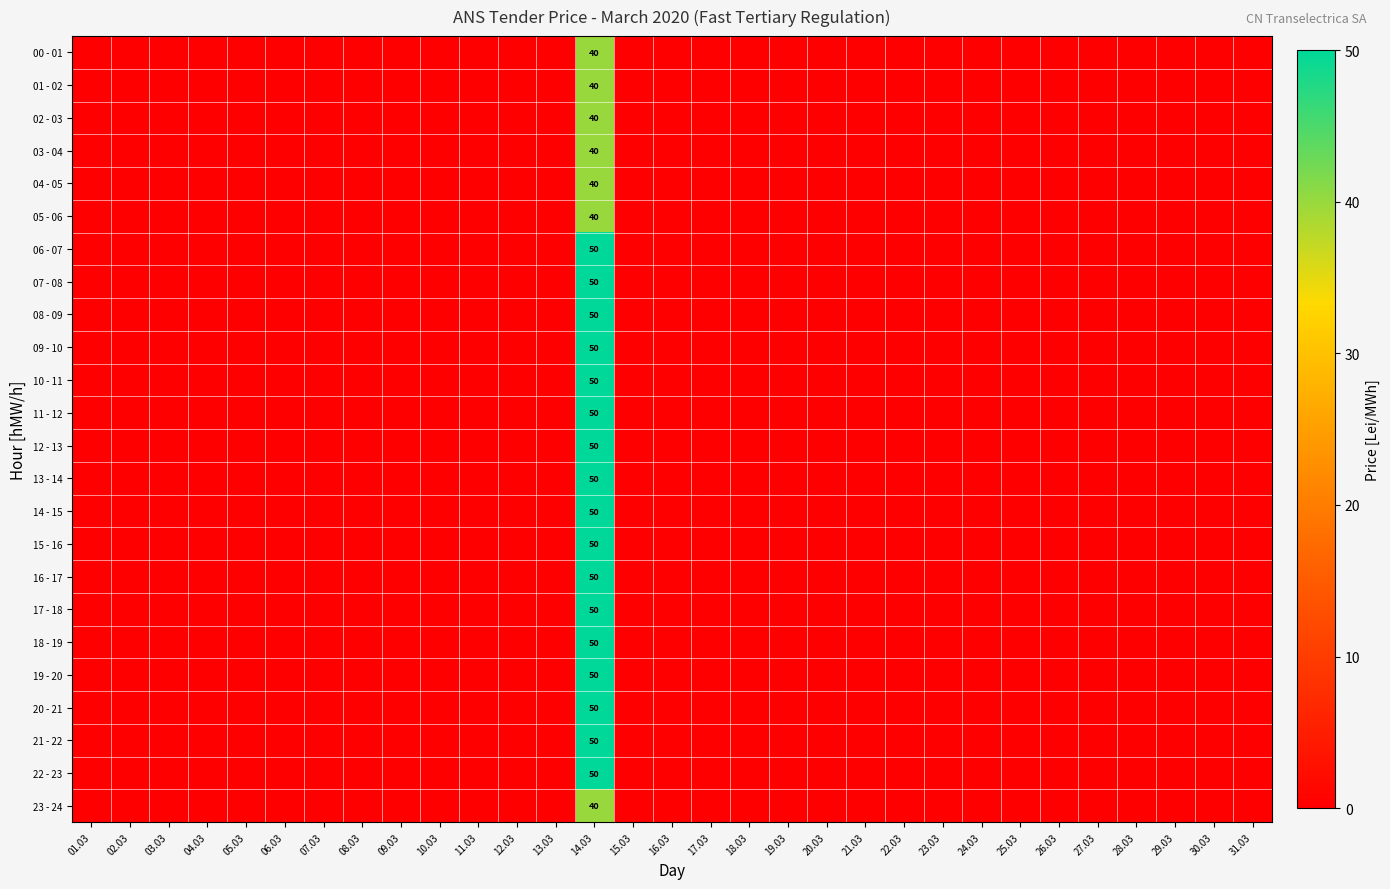

The value of 22 - 23 at 19.03 is 26. True or false?

False